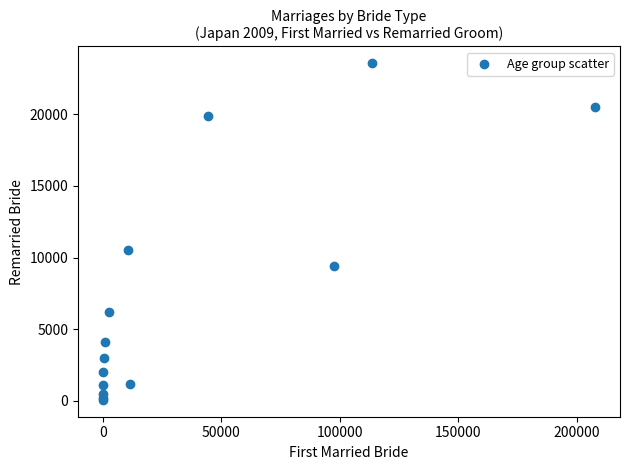

What Y value in the scatter plot is closest to 11814?

10526